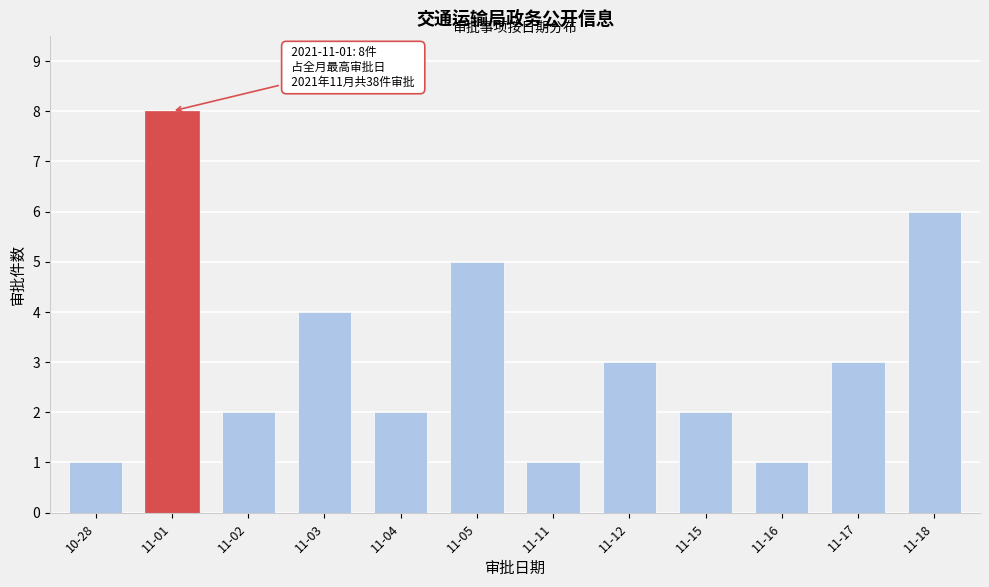

Reading left to right, extract all data points from this chart.

1	8	2	4	2	5	1	3	2	1	3	6